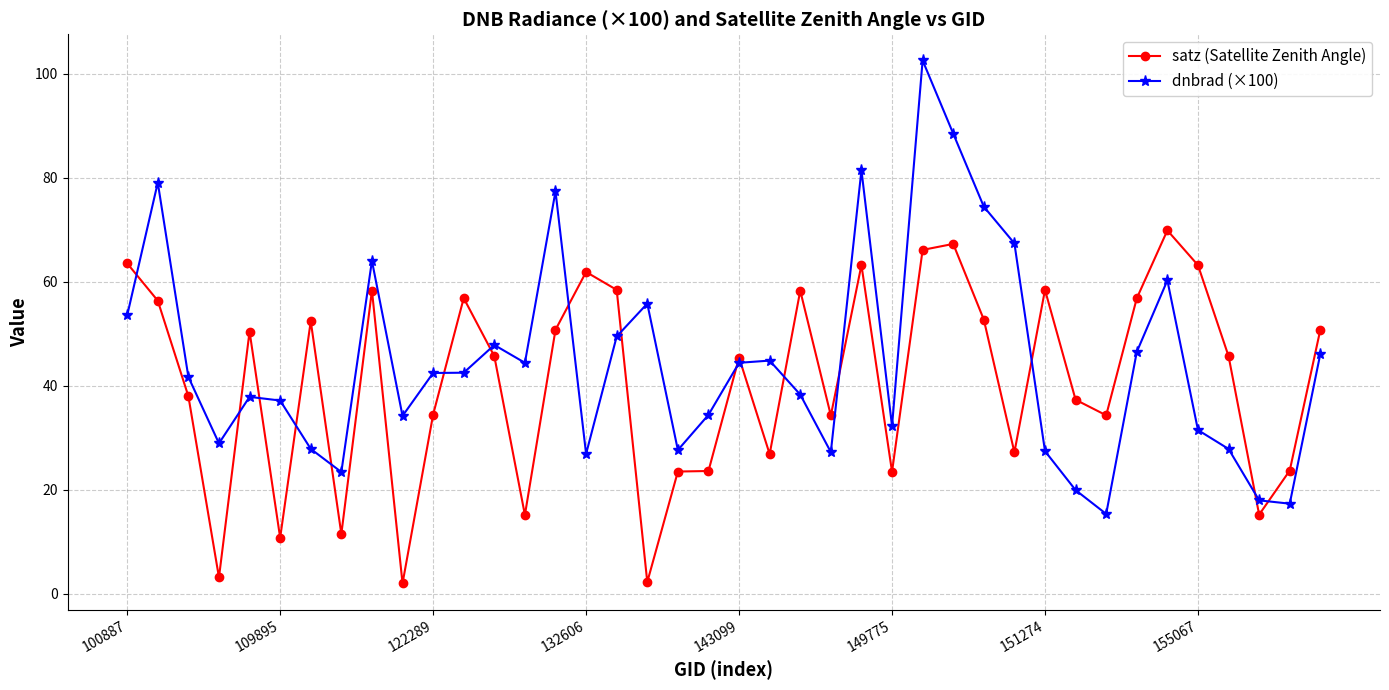

At how many categories does at least one series exceed 47?

22